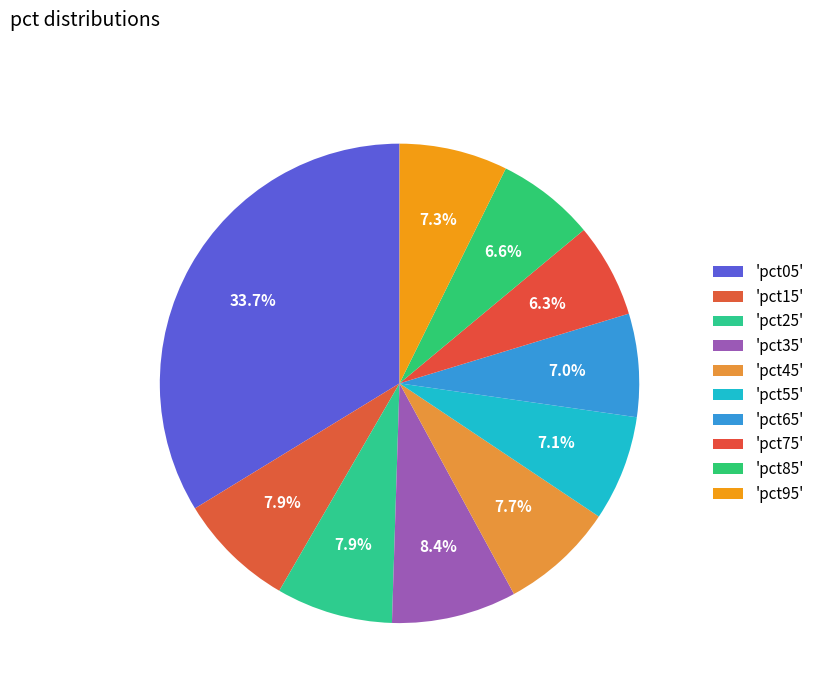

How many segments does this pie chart have?

10